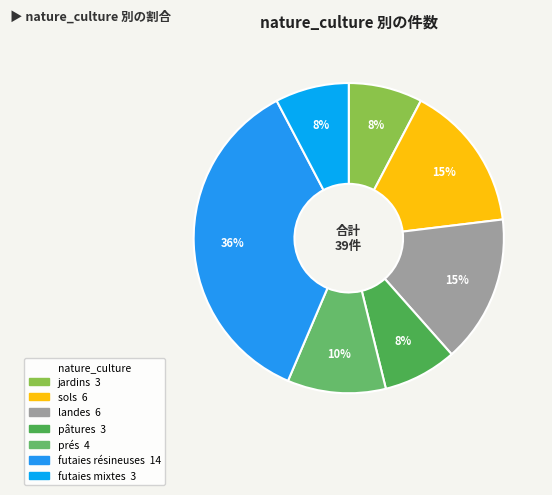

How many segments does this pie chart have?

7